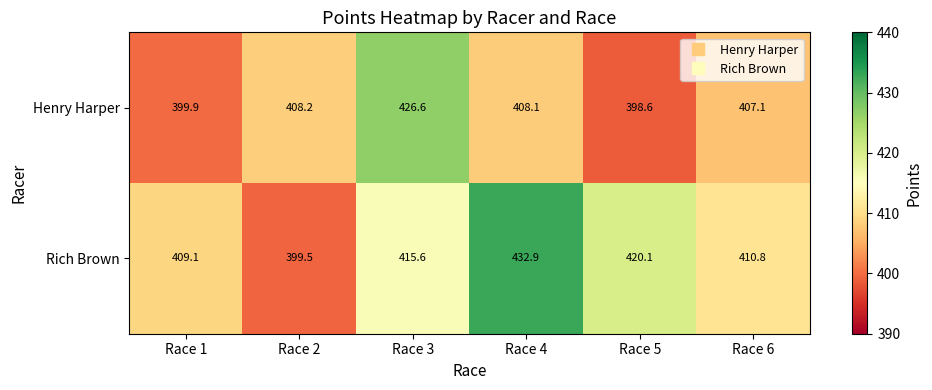

Between Race 5 and Race 6, which series saw the biggest shift?

Rich Brown